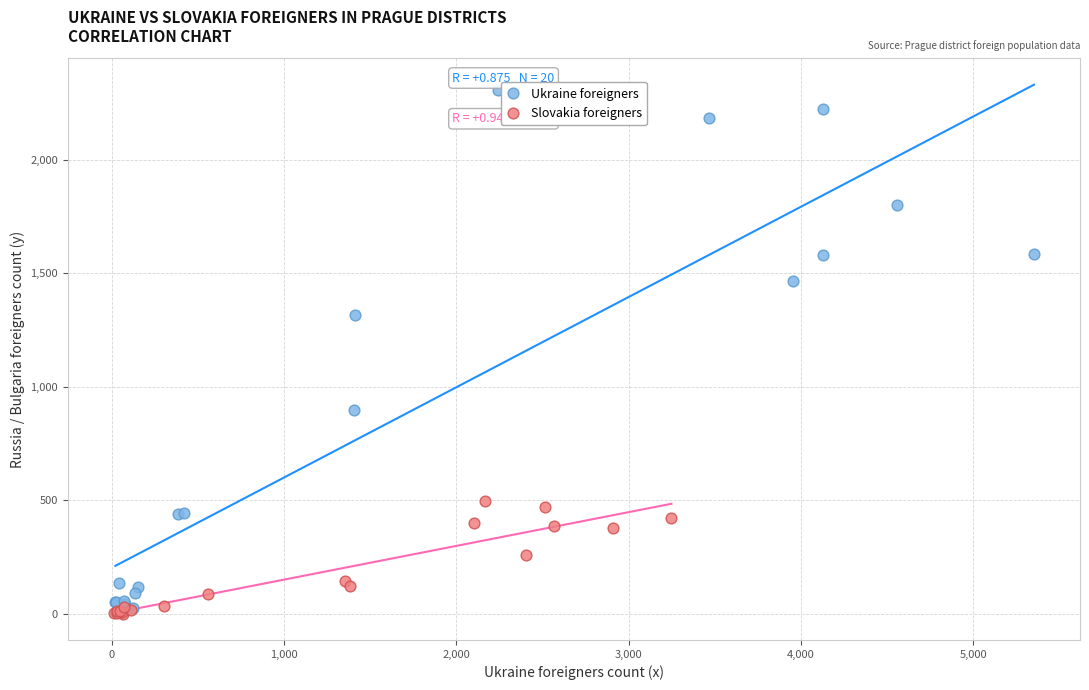

Which series has the widest spread of Y values?

Ukraine foreigners